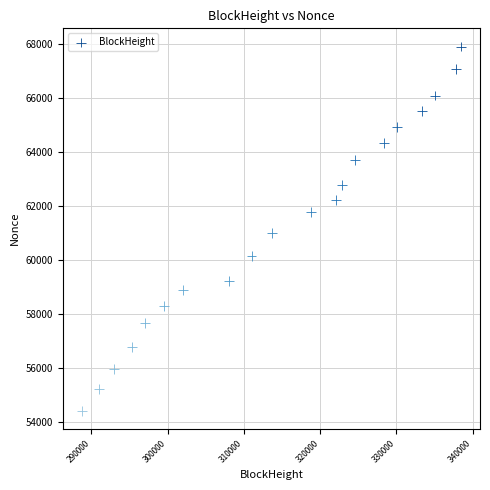

What Y value in the scatter plot is closest to 61178?

61003